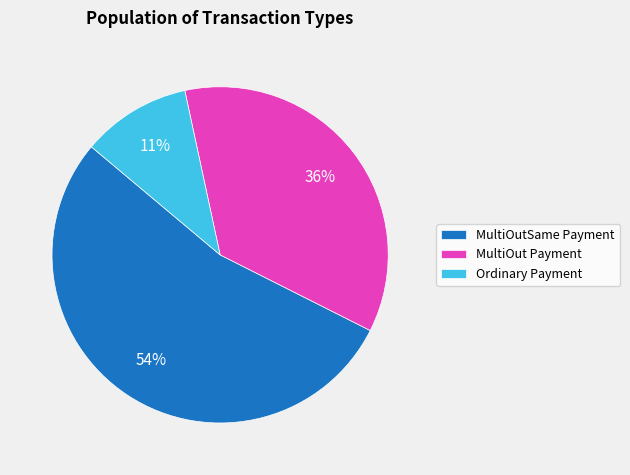

Which category has the smallest portion of the pie?

Ordinary Payment